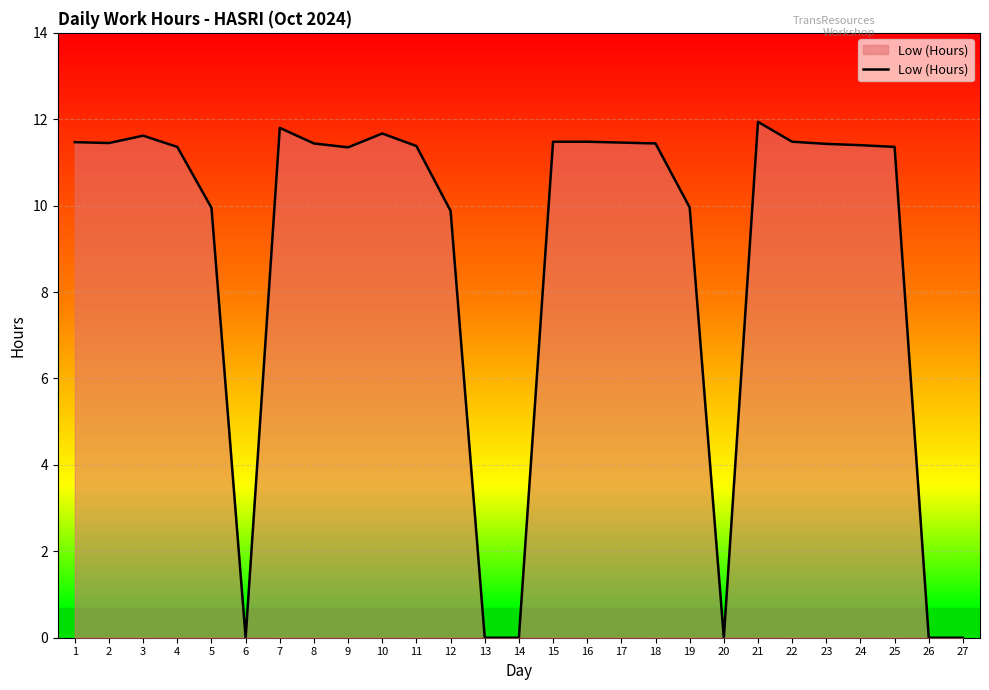

True or false: the data shows 11.6 at 3.

True